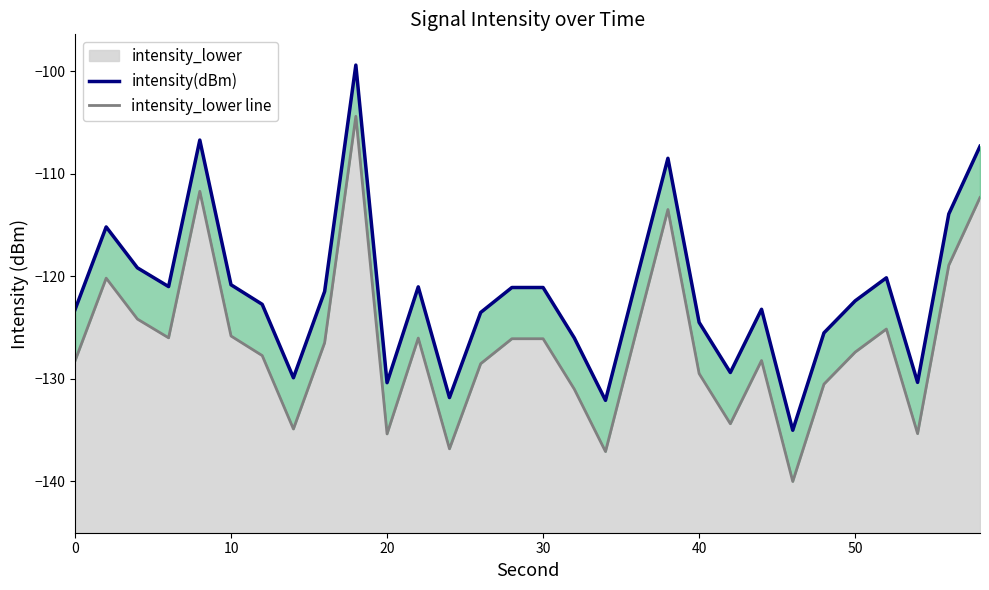

Reading right to left, extract all data points from this chart.

intensity(dBm): -107.3	-113.9	-130.4	-120.2	-122.4	-125.5	-135.0	-123.2	-129.4	-124.5	-108.5	-120.2	-132.1	-126.0	-121.1	-121.1	-123.5	-131.8	-121.0	-130.4	-99.4	-121.5	-129.9	-122.7	-120.8	-106.7	-121.0	-119.2	-115.2	-123.3
intensity_lower line: -112.3	-118.9	-135.4	-125.2	-127.4	-130.5	-140.0	-128.2	-134.4	-129.5	-113.5	-125.2	-137.1	-131.0	-126.1	-126.1	-128.5	-136.8	-126.0	-135.4	-104.4	-126.5	-134.9	-127.7	-125.8	-111.7	-126.0	-124.2	-120.2	-128.3